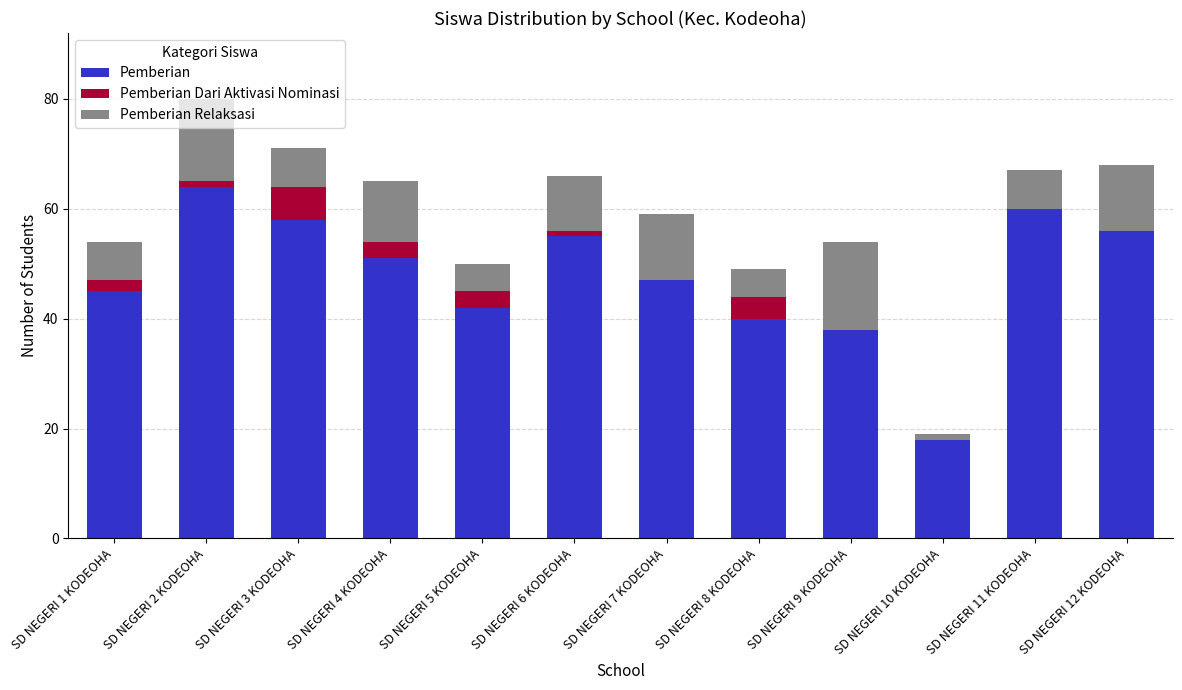

Is it true that Pemberian equals 64 at SD NEGERI 2 KODEOHA?

True